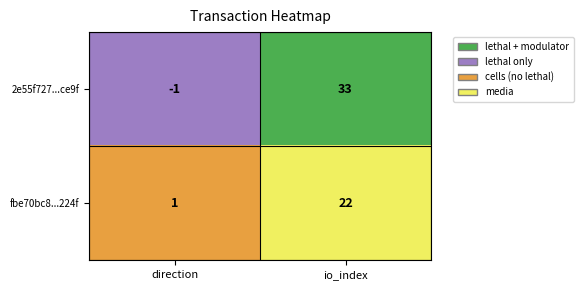

Where is 2e55f727...ce9f nearest to the value 16?

direction